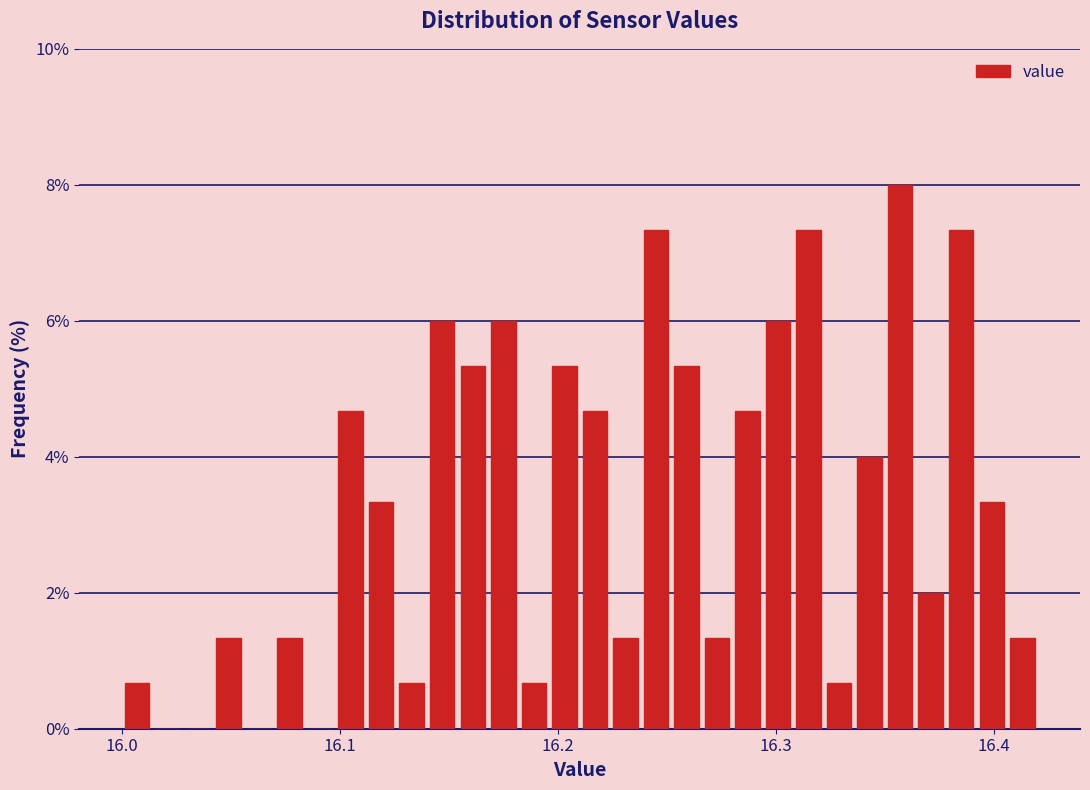

Around what value on the x-axis is the tallest bar? Give the approximate position of its centre, as read against the axis.

16.36